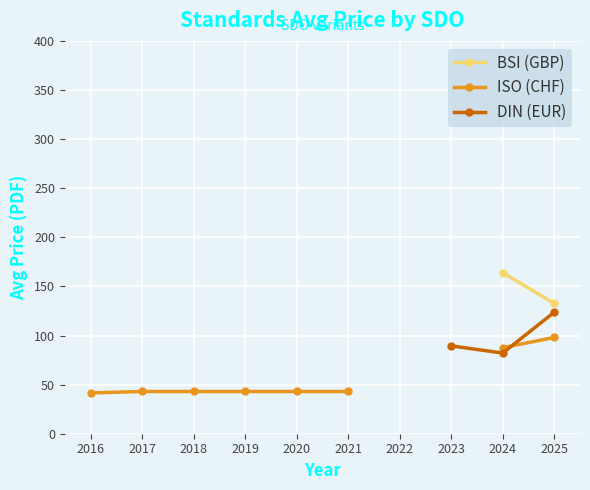

At which label does ISO (CHF) first exceed 43?

2024